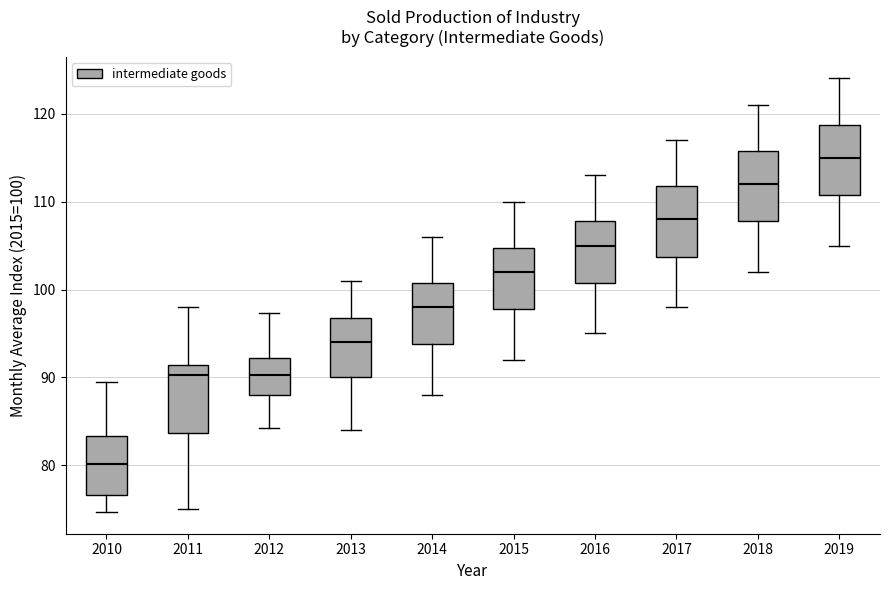

Which box's median line is the highest?

2019